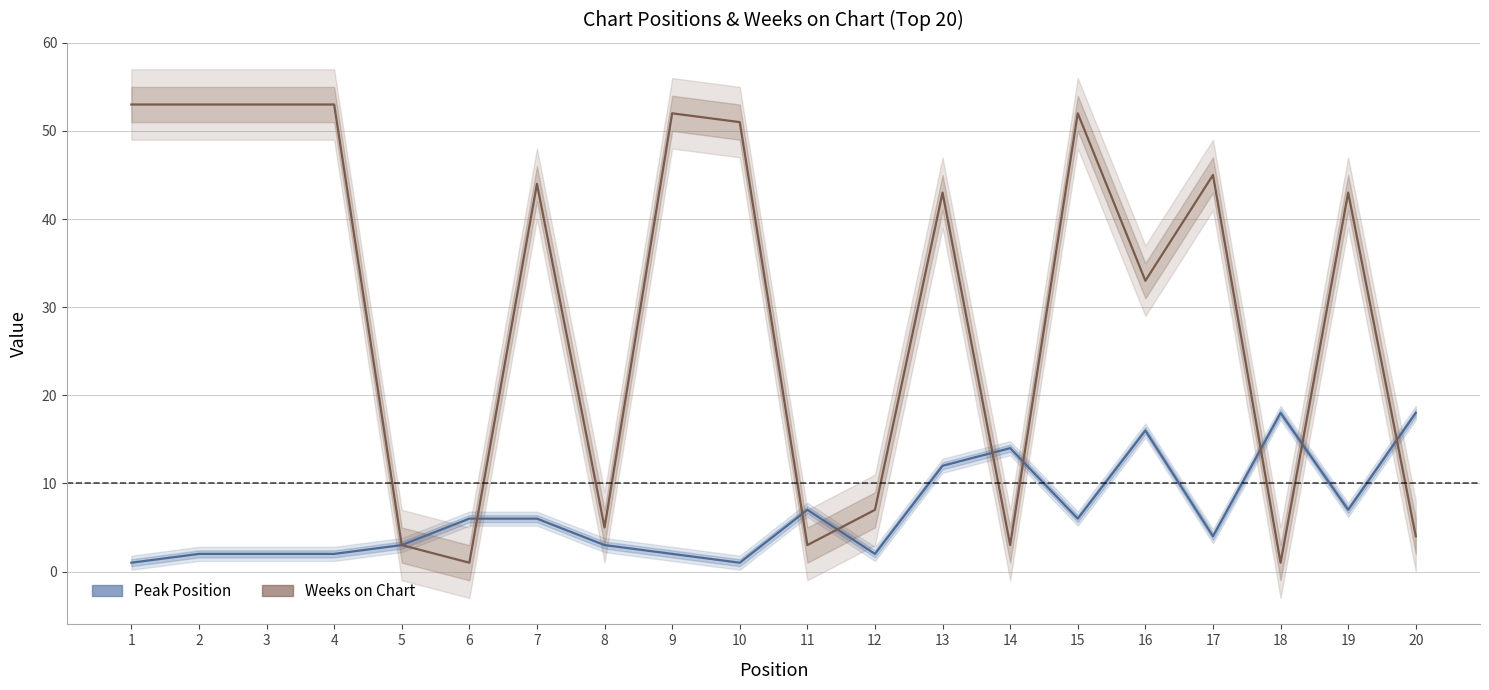

The value of Weeks on Chart at 11 is 4. True or false?

False